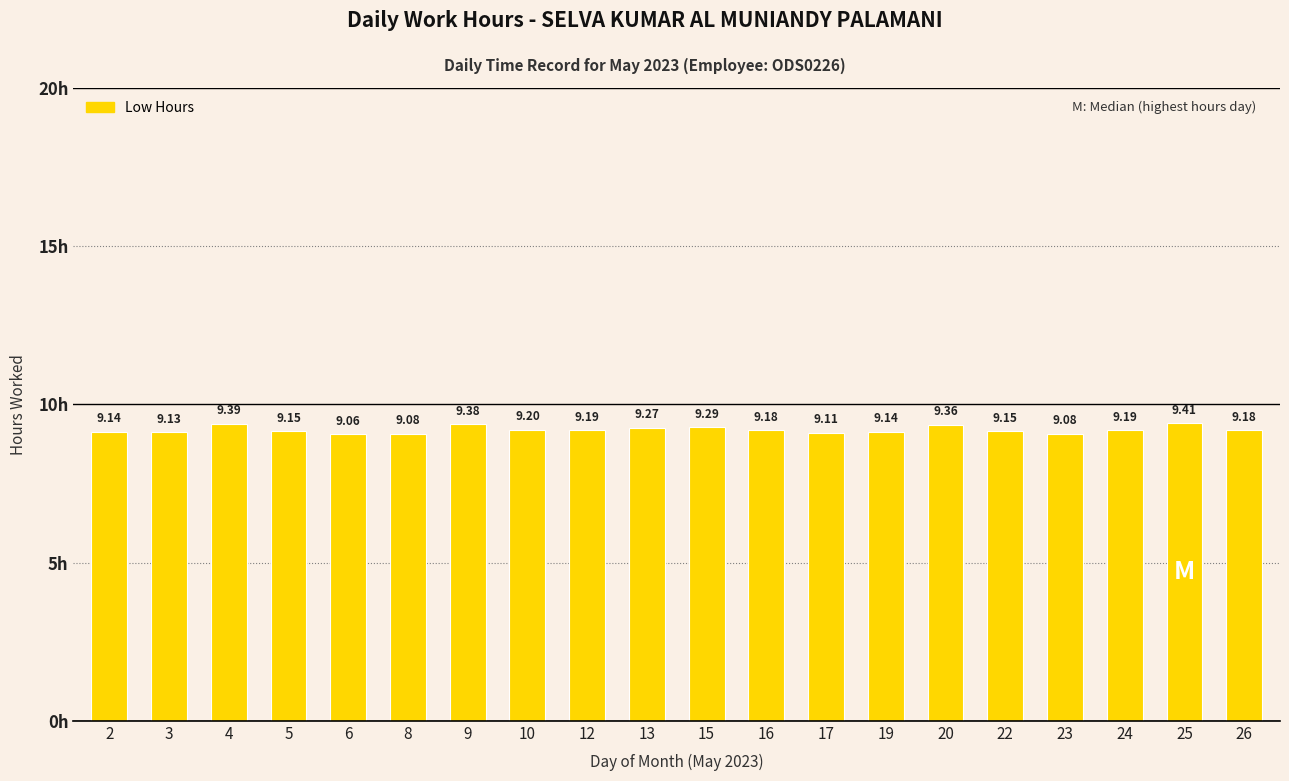

What is the ratio of the value at 10 to the value at 20?

1.0